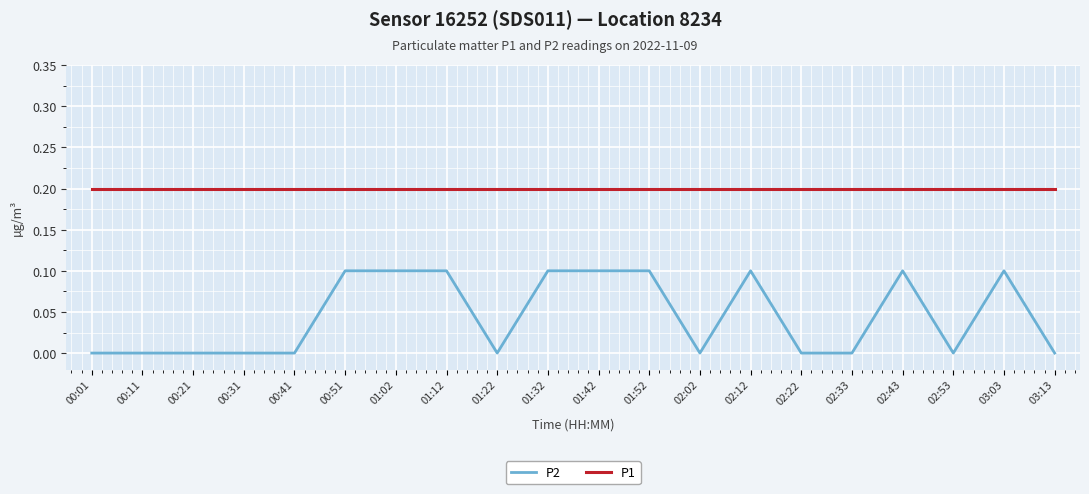

What are all the series names shown in the legend?

P2, P1